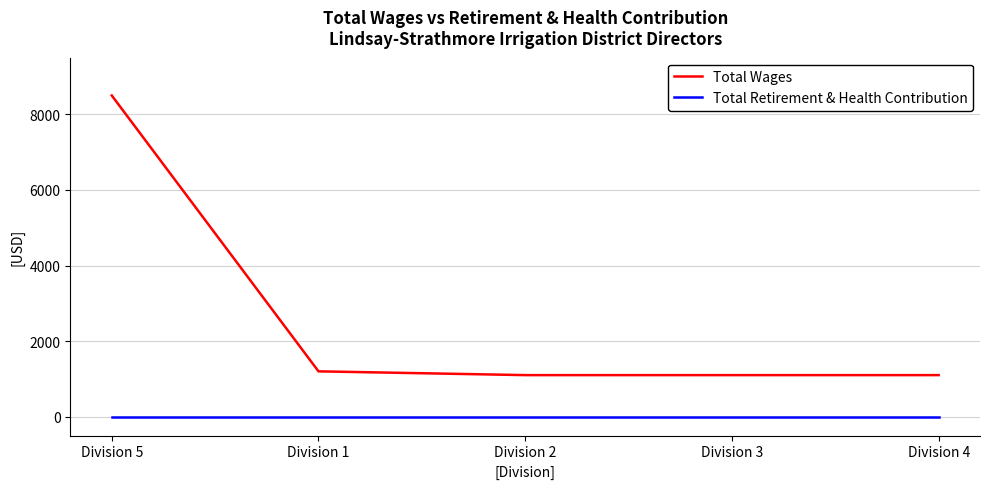

Is it true that Total Wages equals 1100 at Division 2?

True